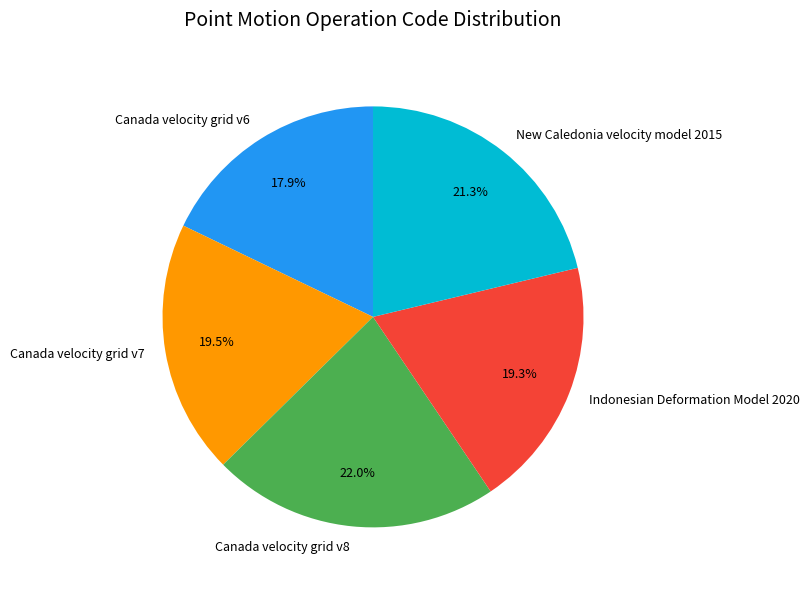

Do Canada velocity grid v8 and Indonesian Deformation Model 2020 together represent more than half of the pie?

No